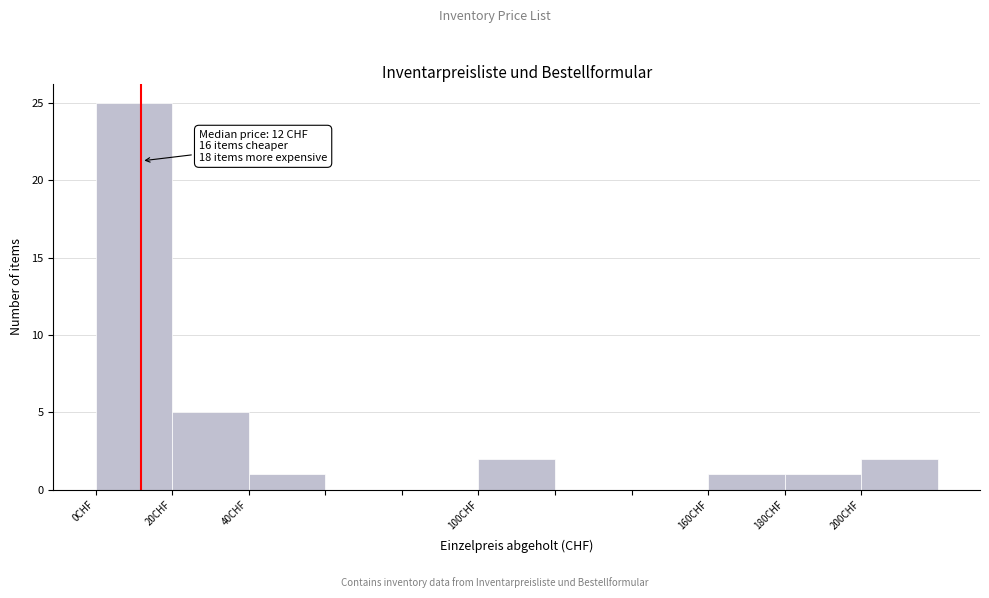

Over which range of the x-axis is the bar tallest?

0 to 20